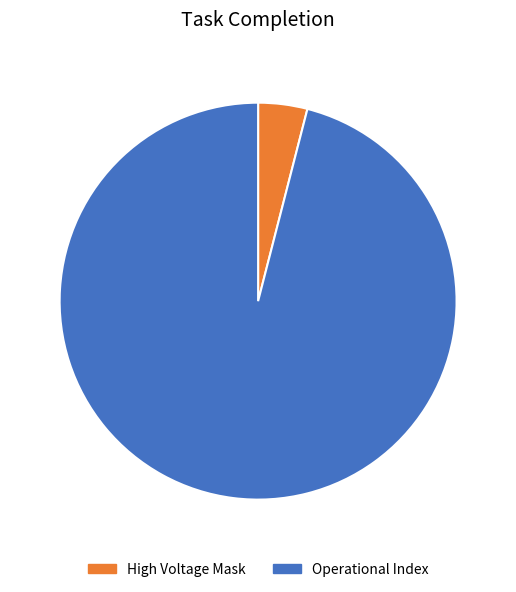

Which slice is the smallest?

High Voltage Mask